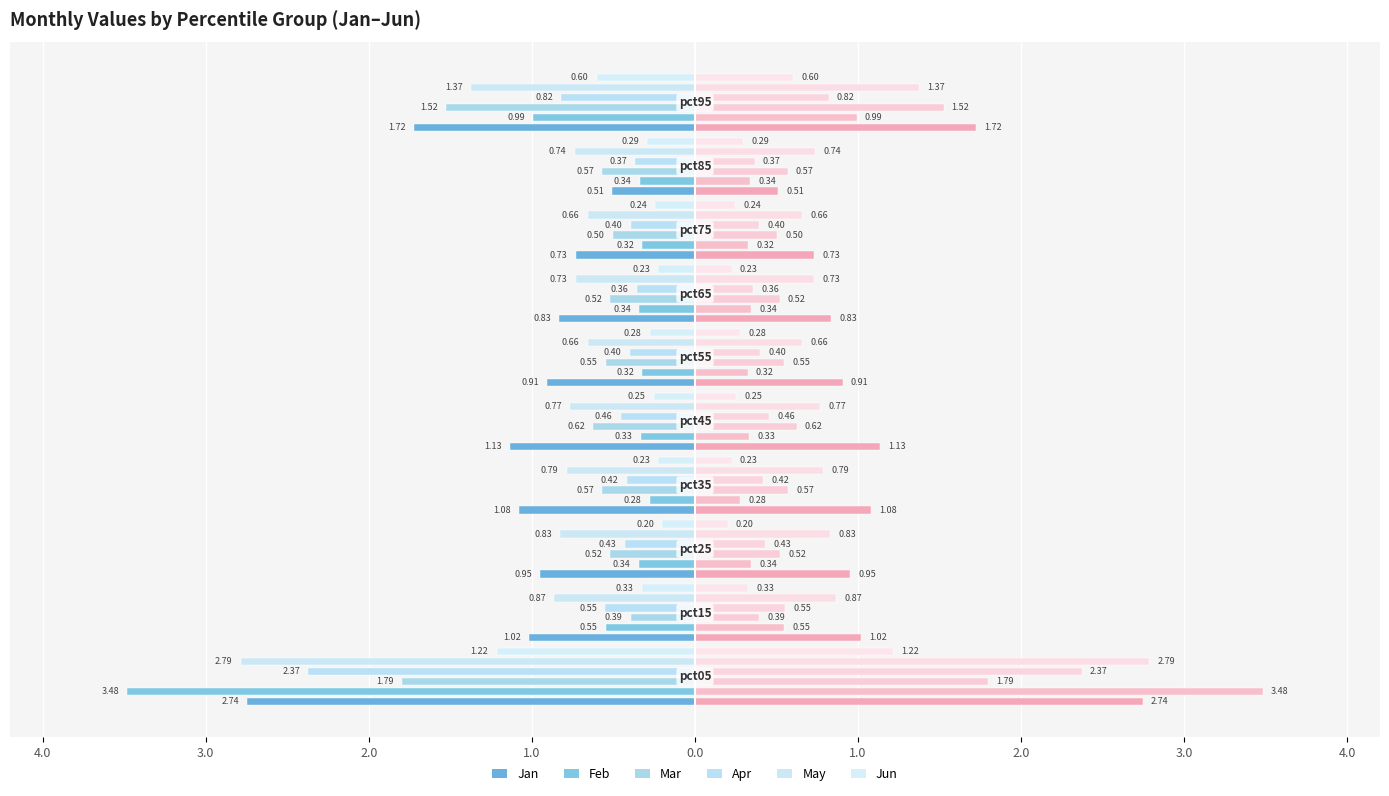

How many groups of bars are there?

10